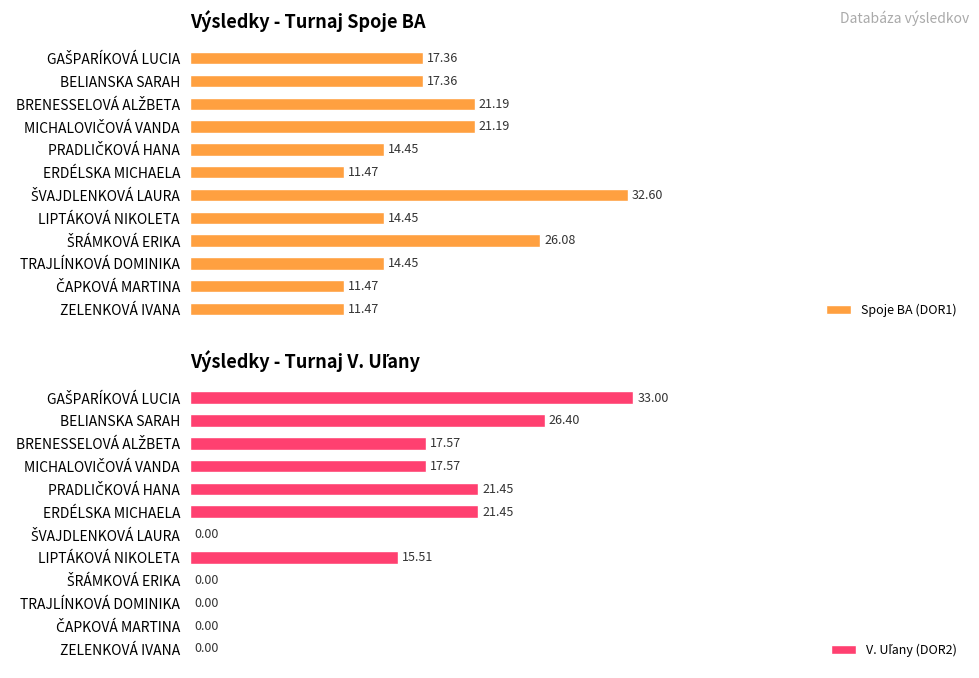

Which series has the widest spread of values?

V. Uľany (DOR2)